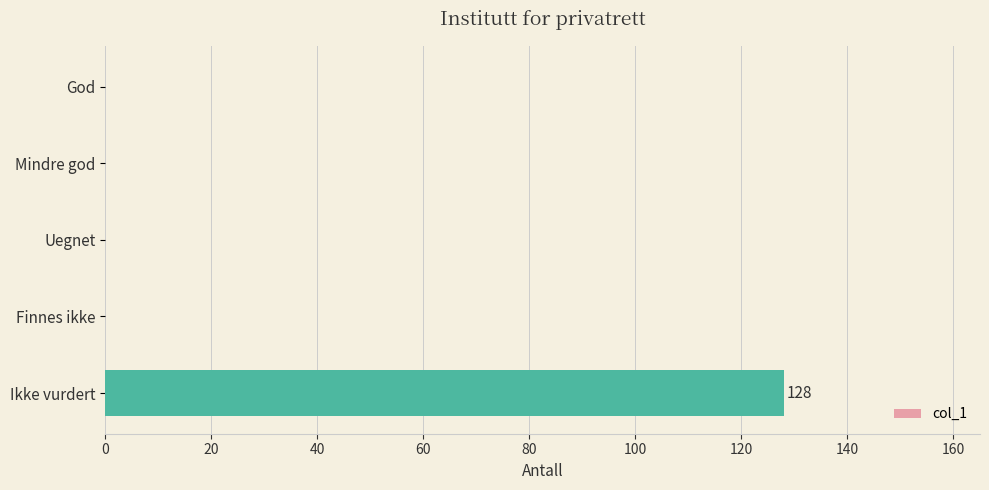

What is the greatest value displayed?

128